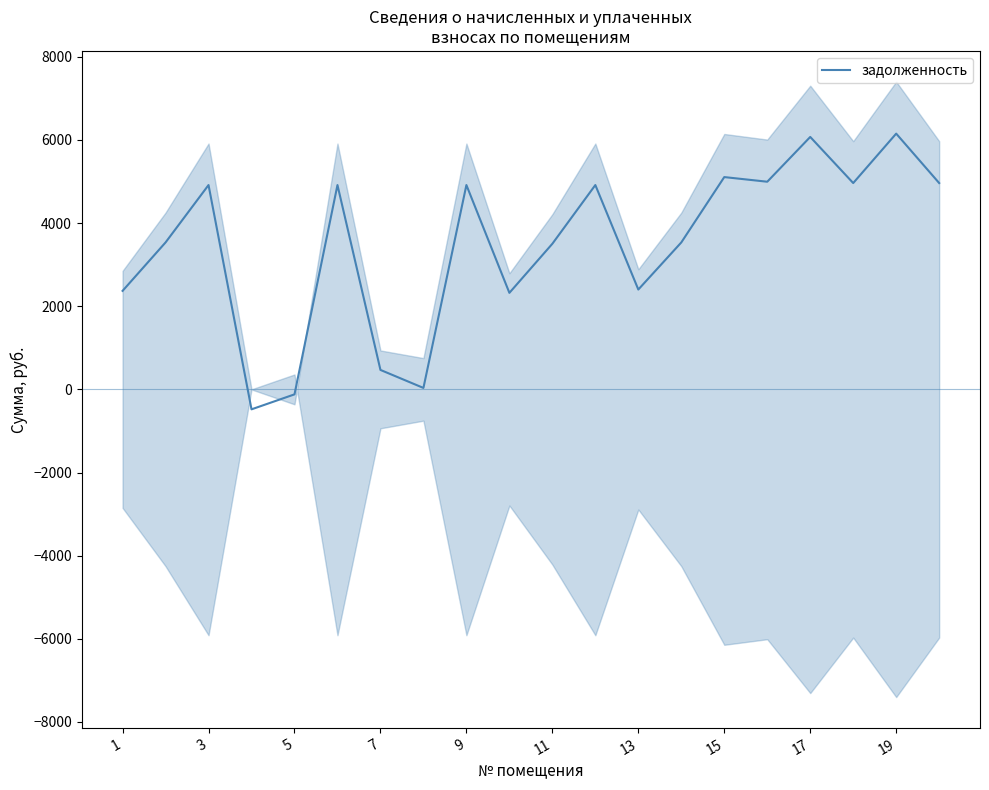

Is this an area chart (filled region under the line)?

No